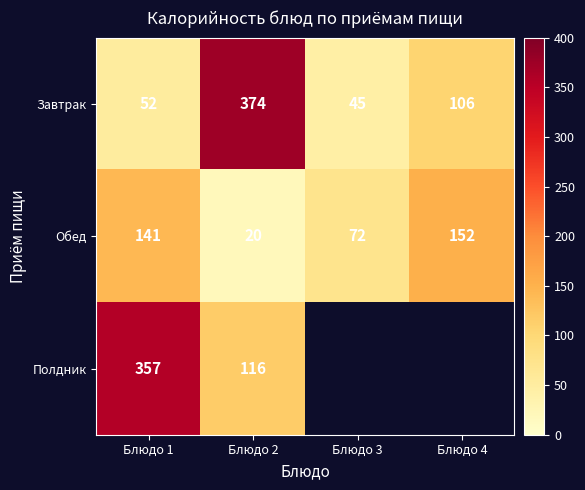

List the series in order of their overall mean, lowest first.

Обед, Полдник, Завтрак